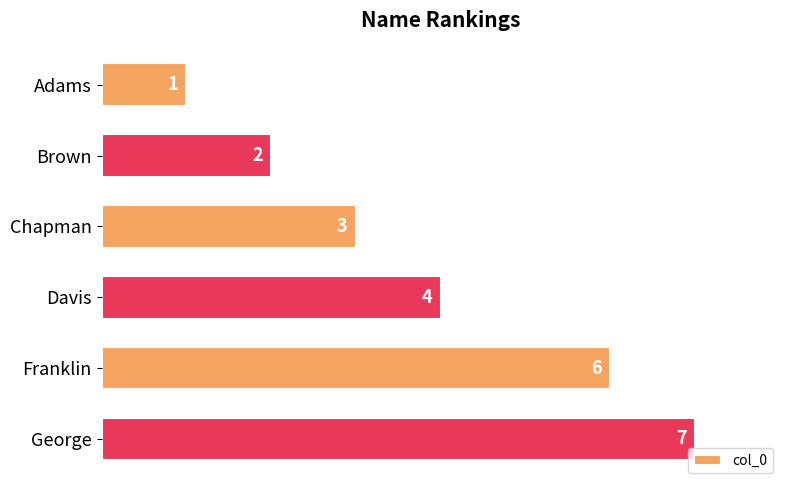

Rank the categories by value from highest to lowest.

George, Franklin, Davis, Chapman, Brown, Adams